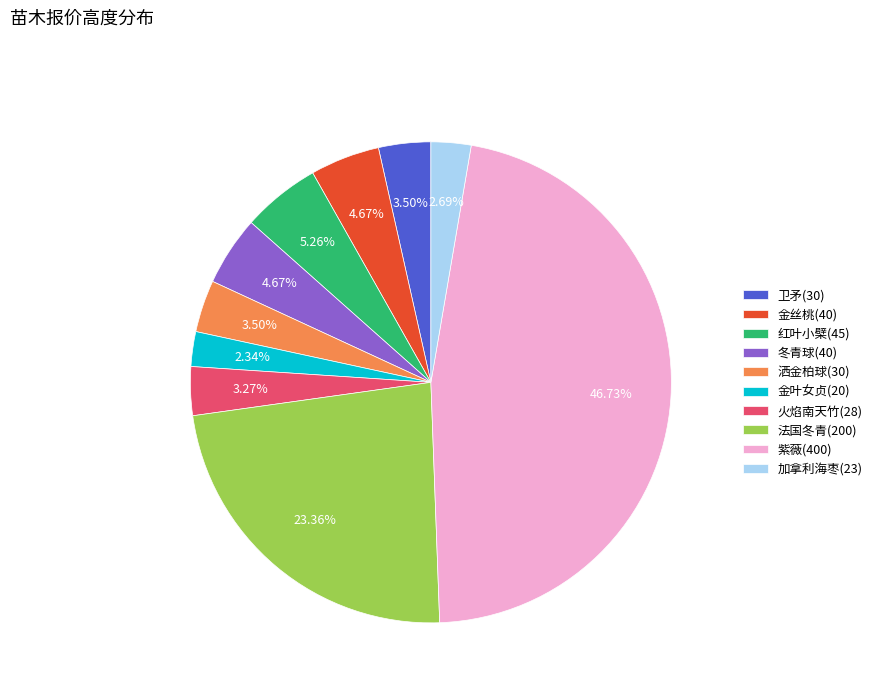

What percentage is the 加拿利海枣(23) slice, to the nearest percent?

3%